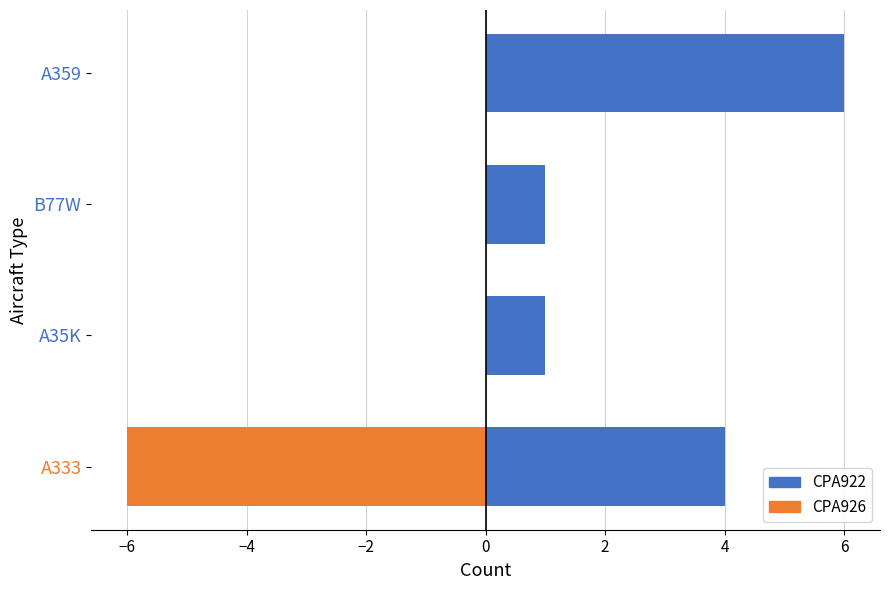

Rank the series by their average value, from lowest to highest.

CPA926, CPA922